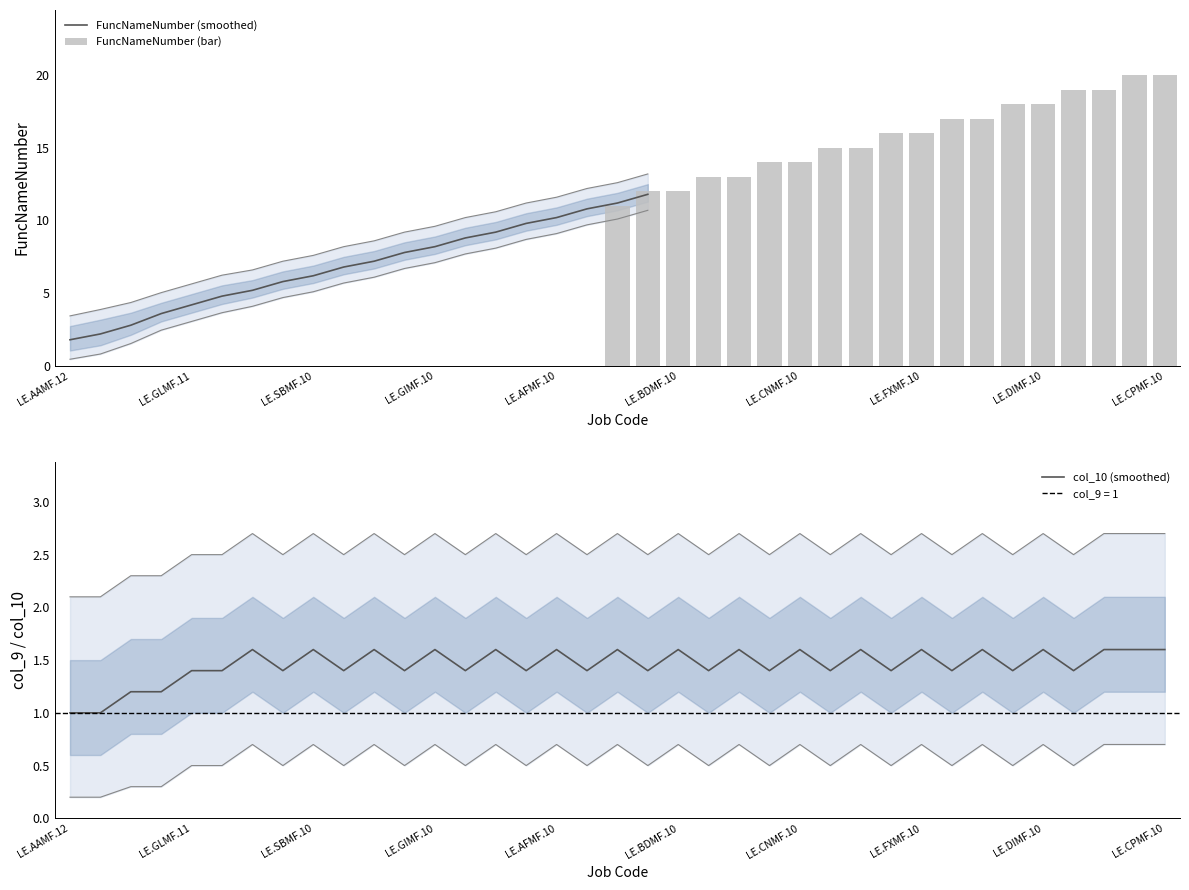

Where is col_10 nearest to the value 1?

LE.AAMF.12